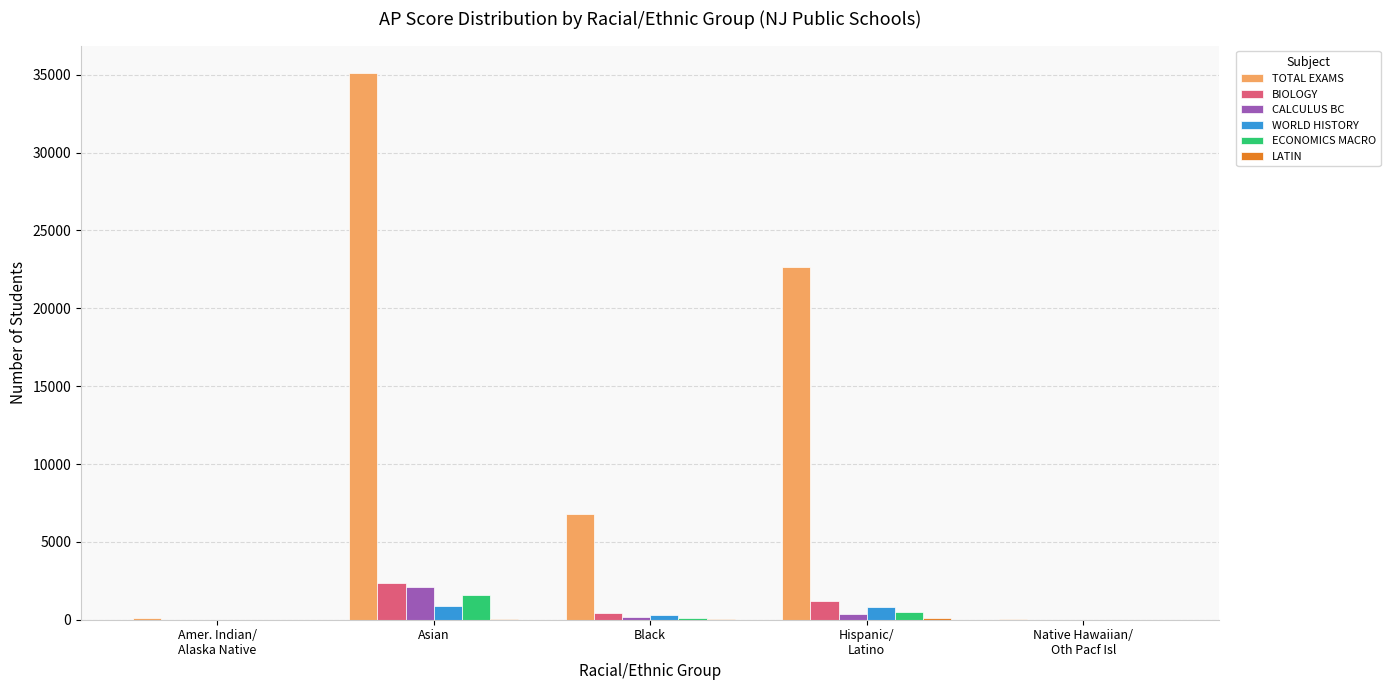

What is the sum of all WORLD HISTORY values?

2040